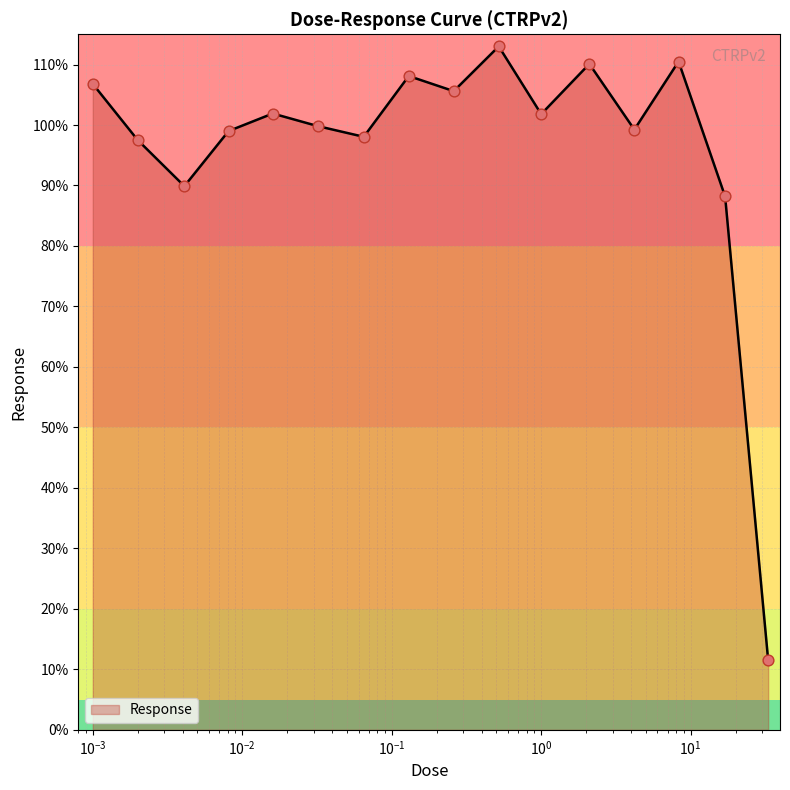

What is the smallest value displayed?

11.5